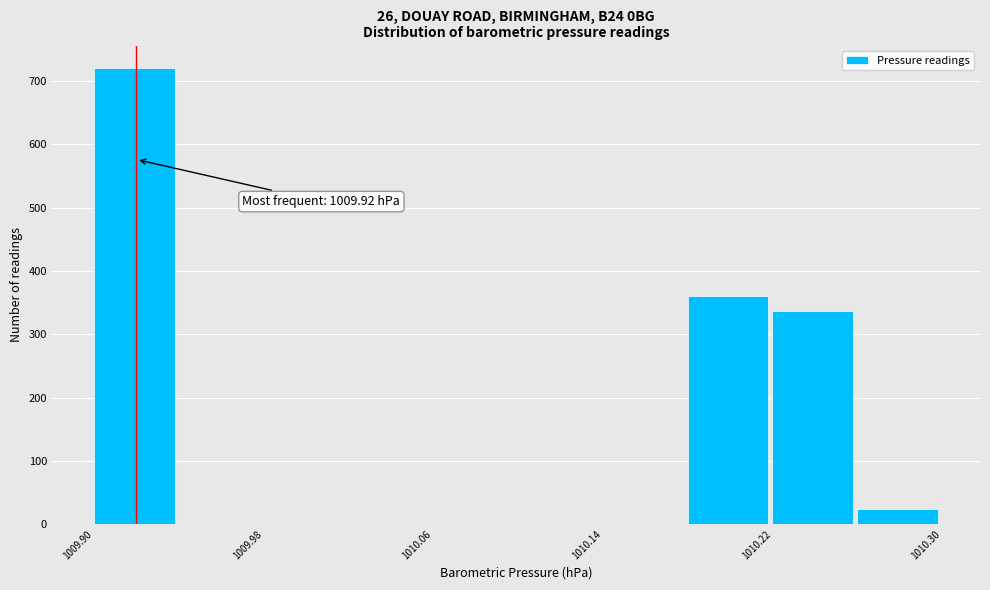

Over which range of the x-axis is the bar tallest?

1009.90 to 1009.94